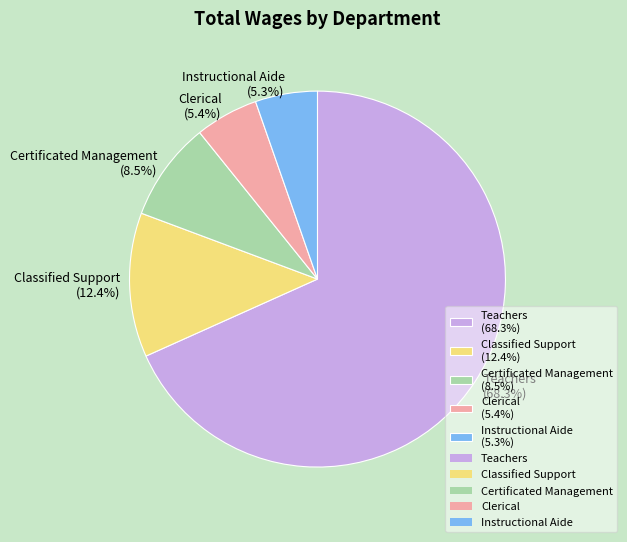

Is there a majority slice in this chart?

Yes